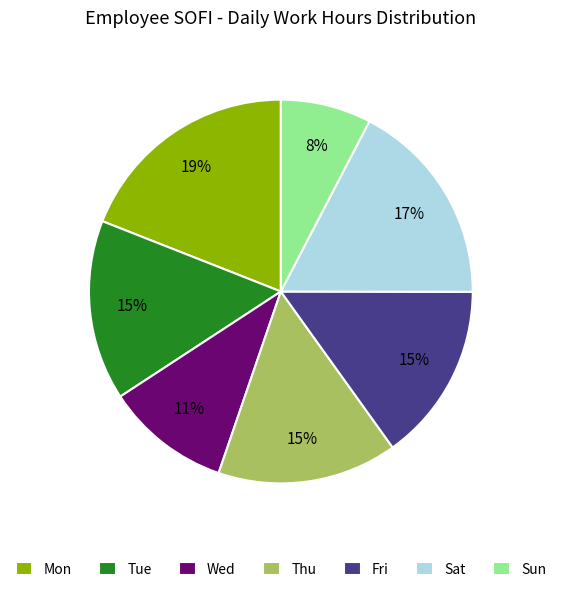

Does Sun represent more than half of the total?

No